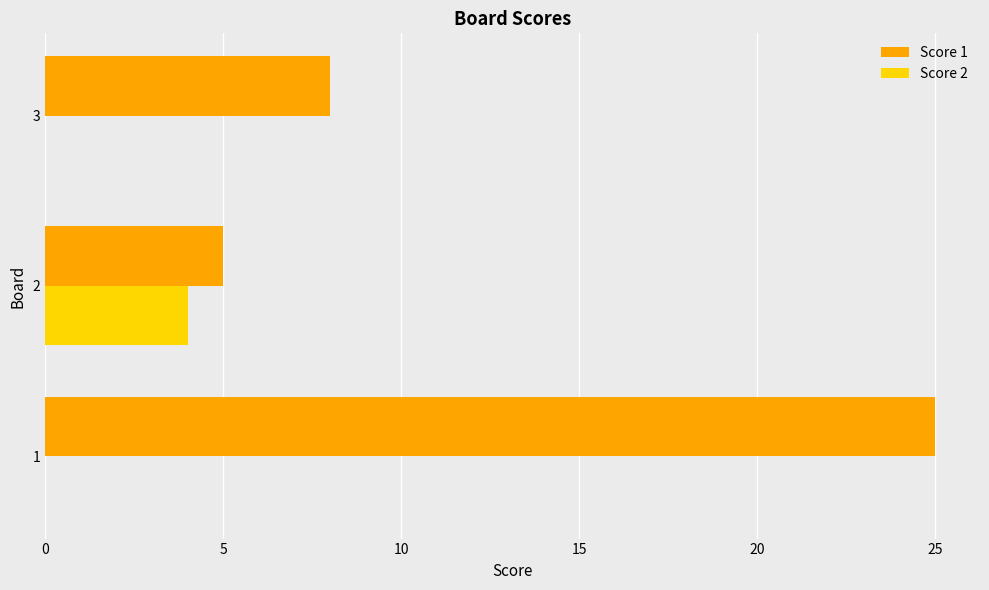

Which series has the largest total across all categories?

Score 1